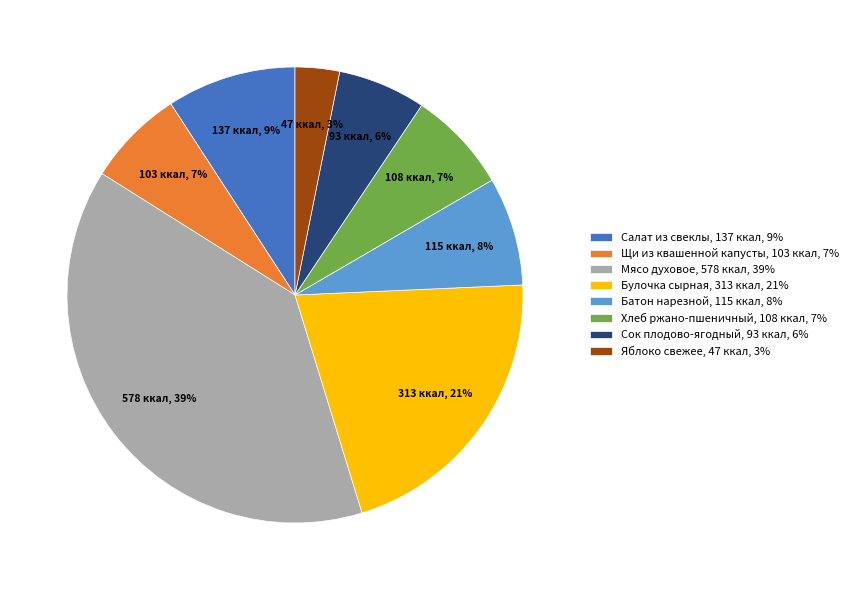

To the nearest percent, what portion does Мясо духовое represent?

39%